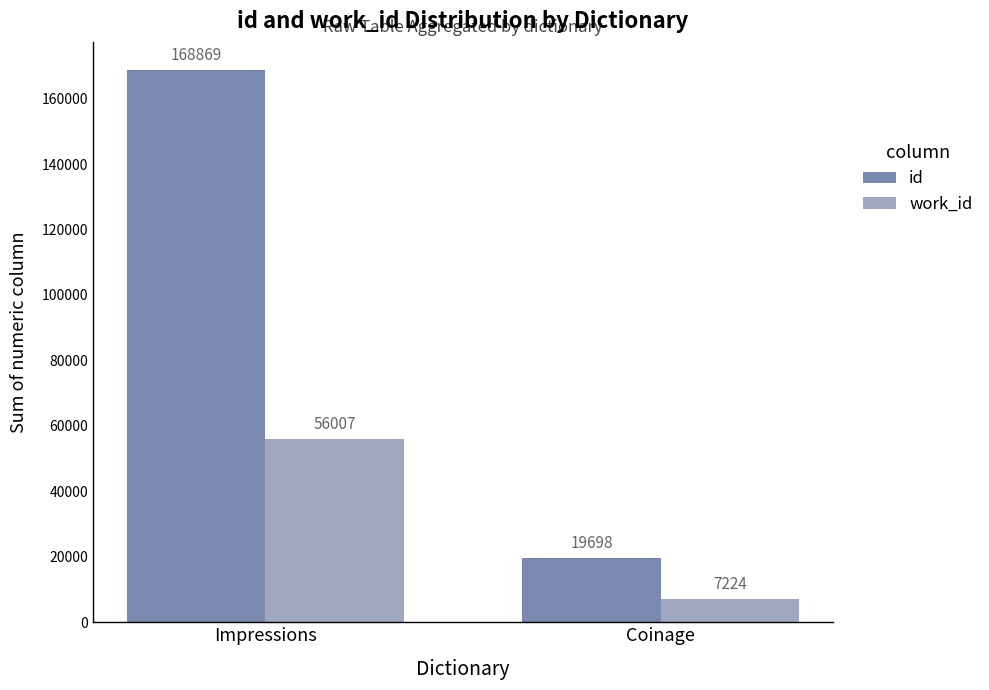

Are the bars horizontal?

No